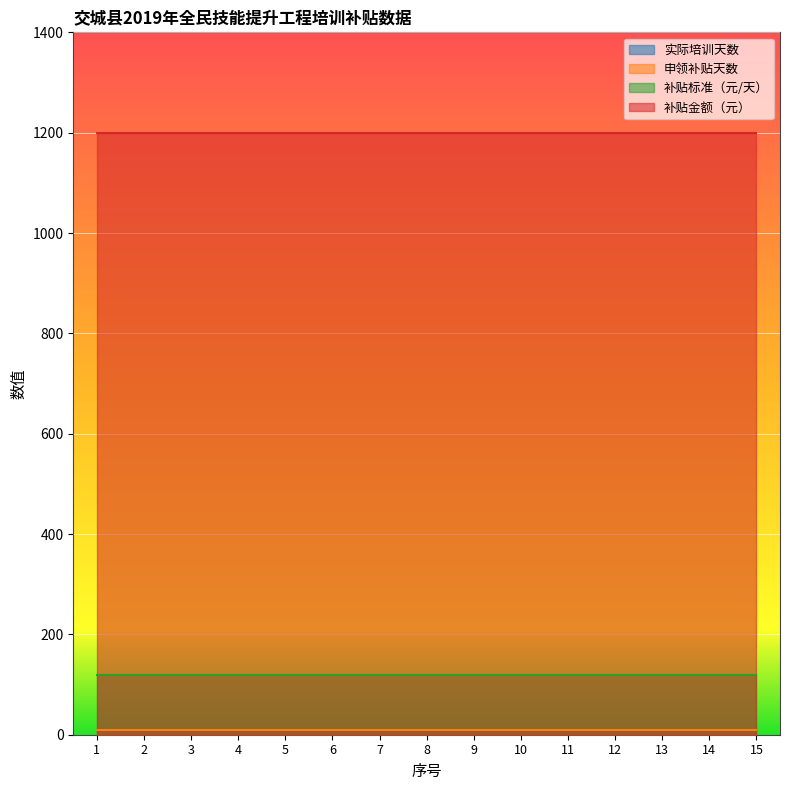

What is the average value of the 申领补贴天数 series?

10